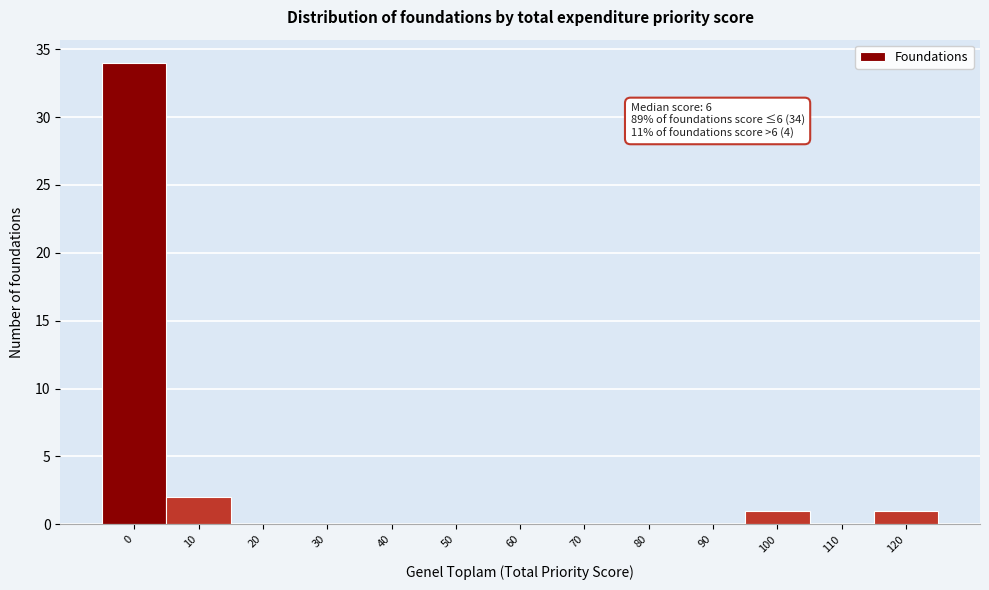

Reading right to left, extract all data points from this chart.

120=1	110=0	100=1	90=0	80=0	70=0	60=0	50=0	40=0	30=0	20=0	10=2	0=34